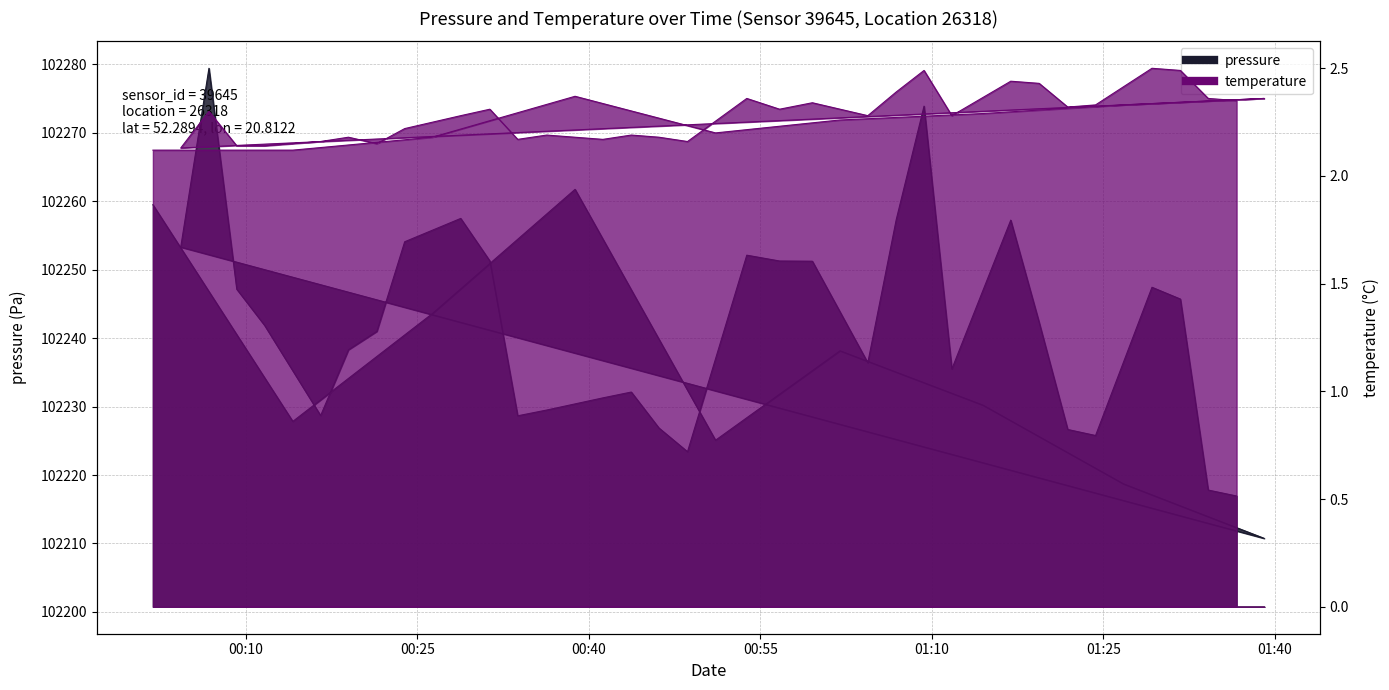

Which series changed the most between 2023-02-13T00:16:33 and 2023-02-13T01:04:24?

pressure